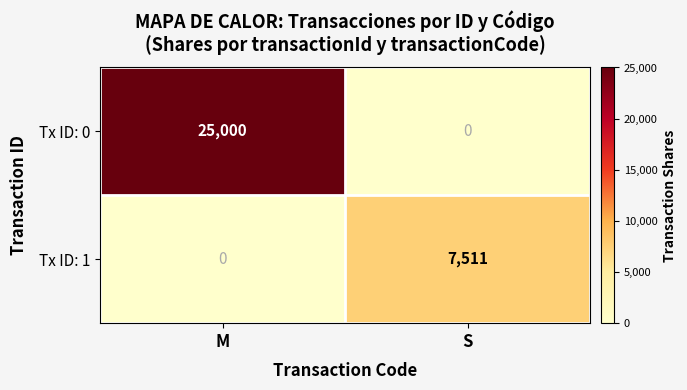

How many distinct data groups are displayed?

2